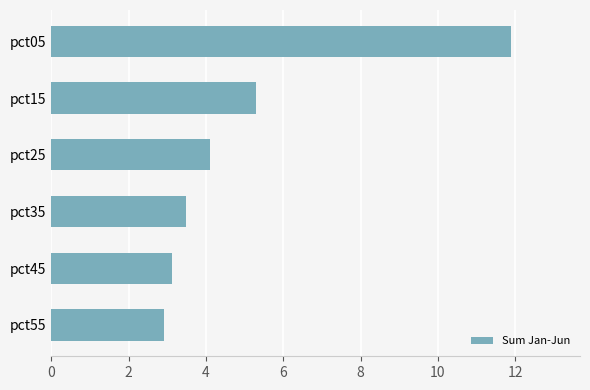

True or false: the data shows 0.8 at pct55.

False